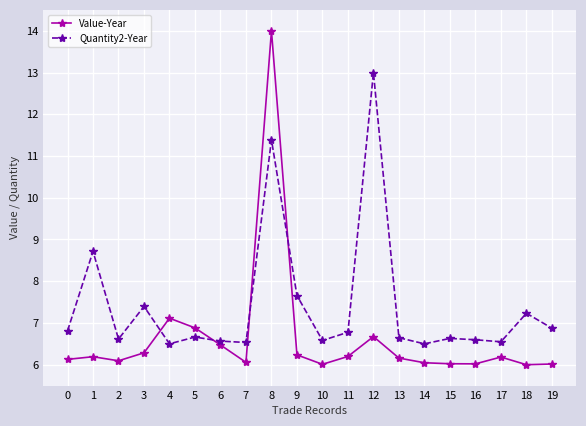

In Quantity2-Year, how many points are lower than both neighbors (excluding endpoints)?

6